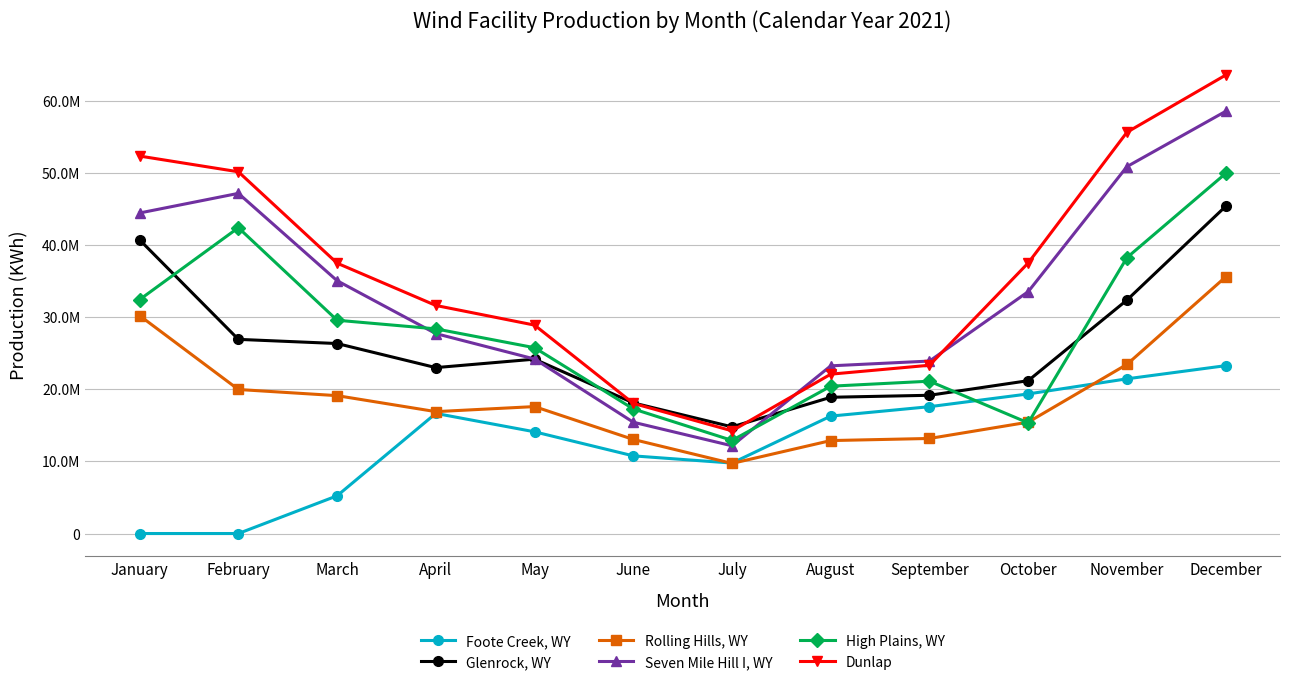

Rank the series at January from highest to lowest value.

Dunlap, Seven Mile Hill I, WY, Glenrock, WY, High Plains, WY, Rolling Hills, WY, Foote Creek, WY